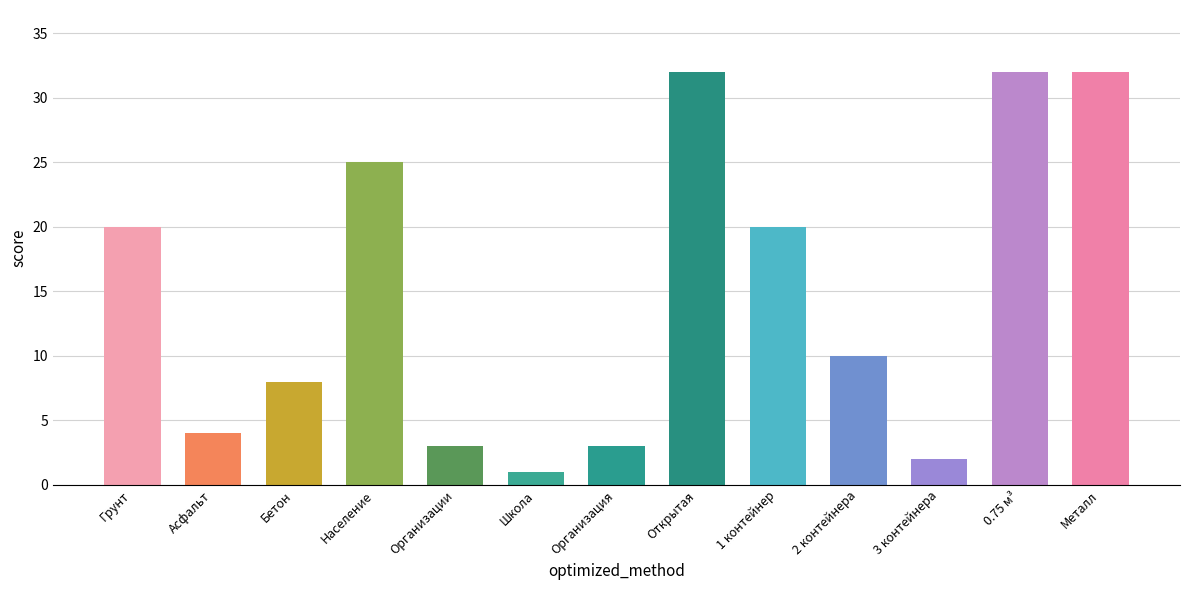

What is the sum of all values?

192